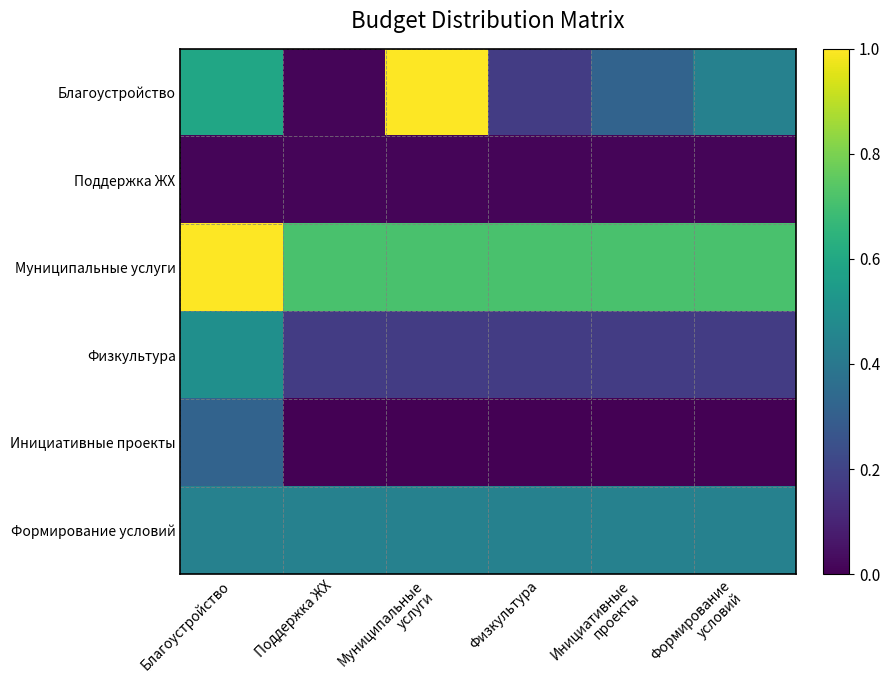

Reading left to right, what are all the values shown in this chart?

Благоустройство: Благоустройство=0.6	Поддержка ЖХ=0.0	Муниципальные
услуги=1.0	Физкультура=0.2	Инициативные
проекты=0.3	Формирование
условий=0.4
Поддержка ЖХ: Благоустройство=0.0	Поддержка ЖХ=0.0	Муниципальные
услуги=0.0	Физкультура=0.0	Инициативные
проекты=0.0	Формирование
условий=0.0
Муниципальные услуги: Благоустройство=1.0	Поддержка ЖХ=0.7	Муниципальные
услуги=0.7	Физкультура=0.7	Инициативные
проекты=0.7	Формирование
условий=0.7
Физкультура: Благоустройство=0.5	Поддержка ЖХ=0.2	Муниципальные
услуги=0.2	Физкультура=0.2	Инициативные
проекты=0.2	Формирование
условий=0.2
Инициативные проекты: Благоустройство=0.3	Поддержка ЖХ=0.0	Муниципальные
услуги=0.0	Физкультура=0.0	Инициативные
проекты=0.0	Формирование
условий=0.0
Формирование условий: Благоустройство=0.4	Поддержка ЖХ=0.4	Муниципальные
услуги=0.4	Физкультура=0.4	Инициативные
проекты=0.4	Формирование
условий=0.4